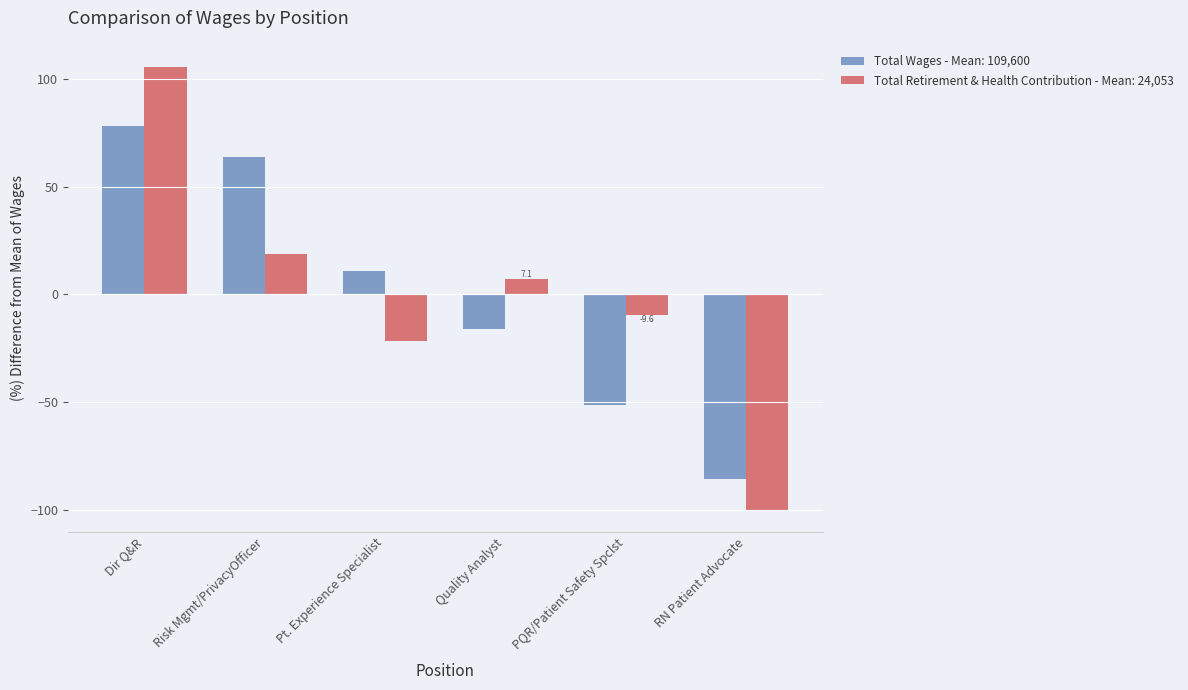

What is the difference between the highest and lowest values at Dir Q&R?

27.2